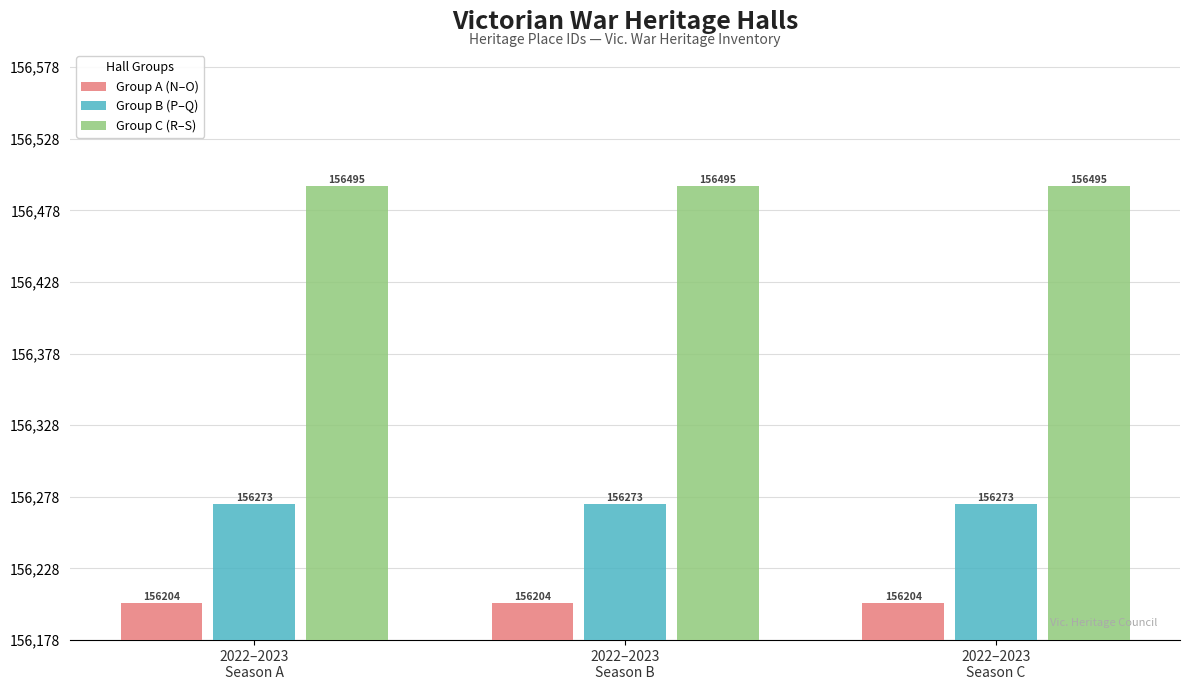

Does the chart contain any negative values?

No